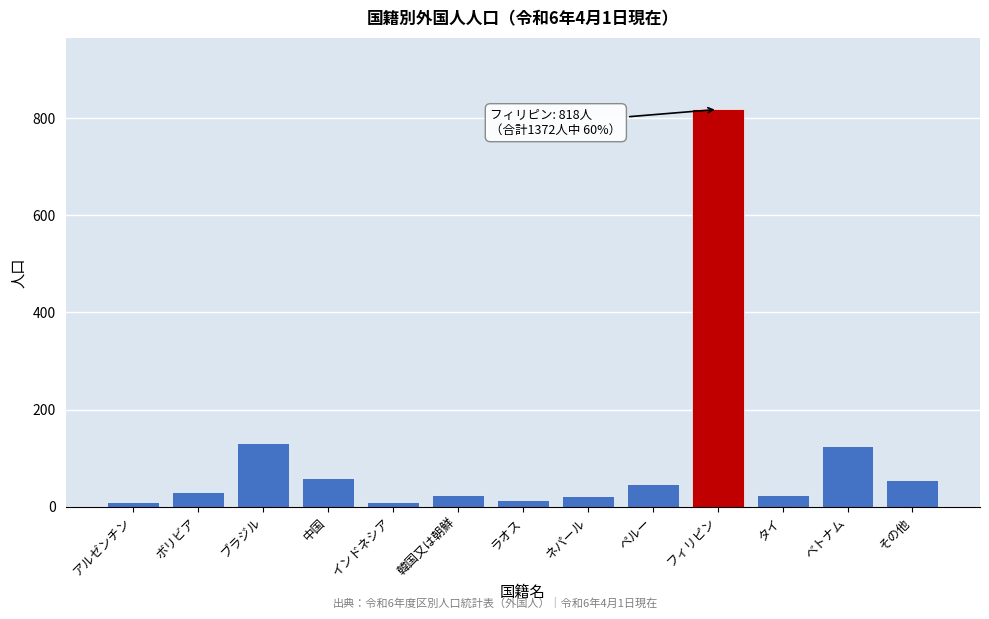

True or false: the data shows 31 at ベトナム.

False